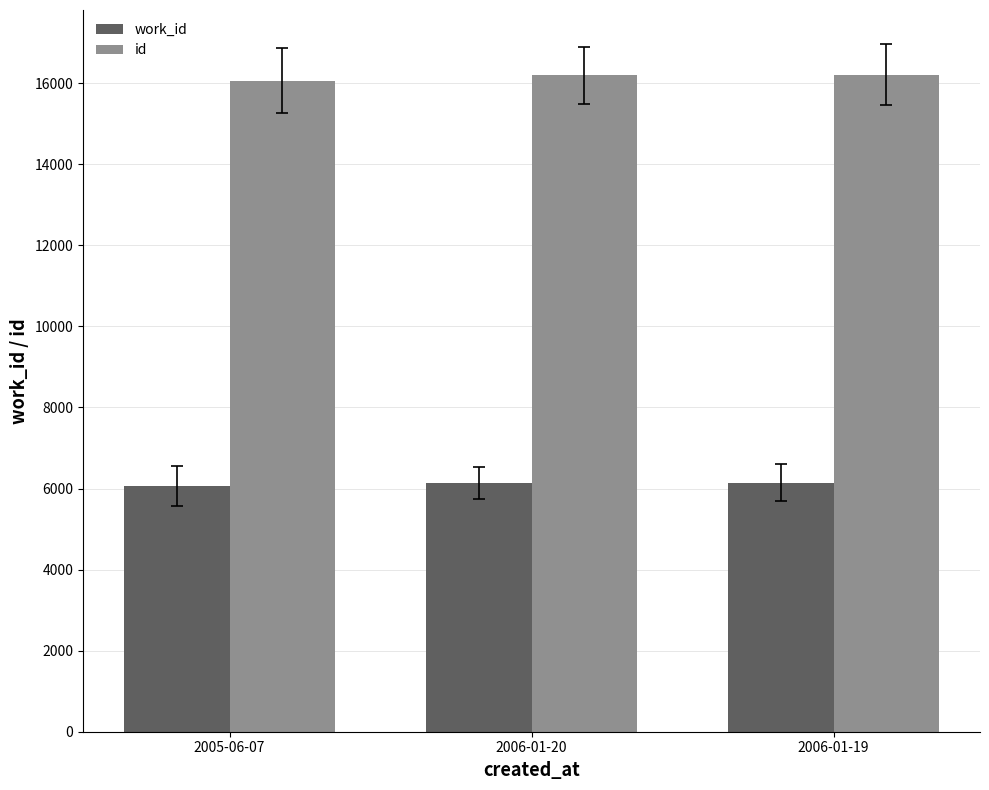

The value of work_id at 2005-06-07 is 8254. True or false?

False